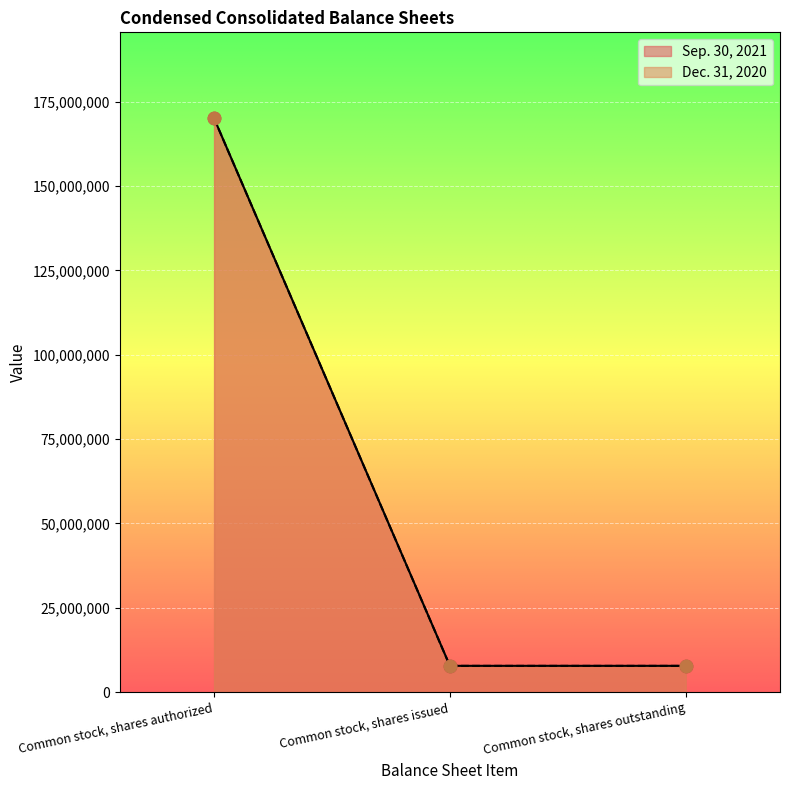

What is the total value across all series at Common stock, shares authorized?

340000000